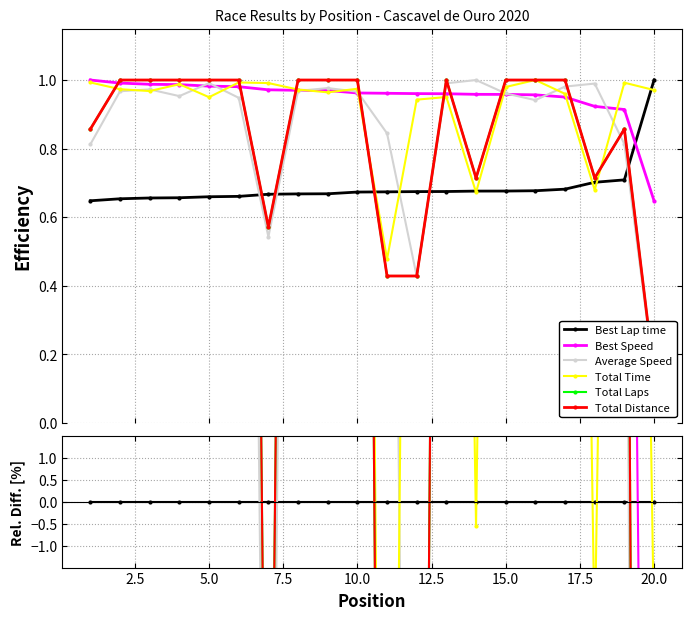

True or false: Total Distance and Total Laps cross at least once.

False